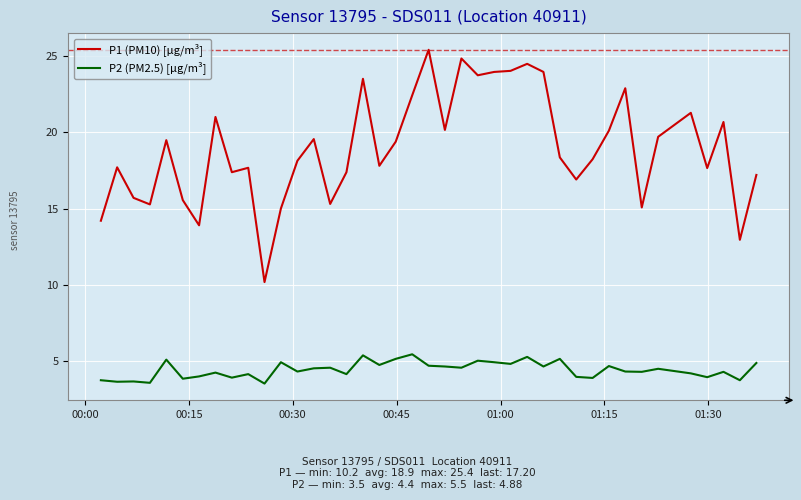

What is the maximum value shown in the chart?

25.4